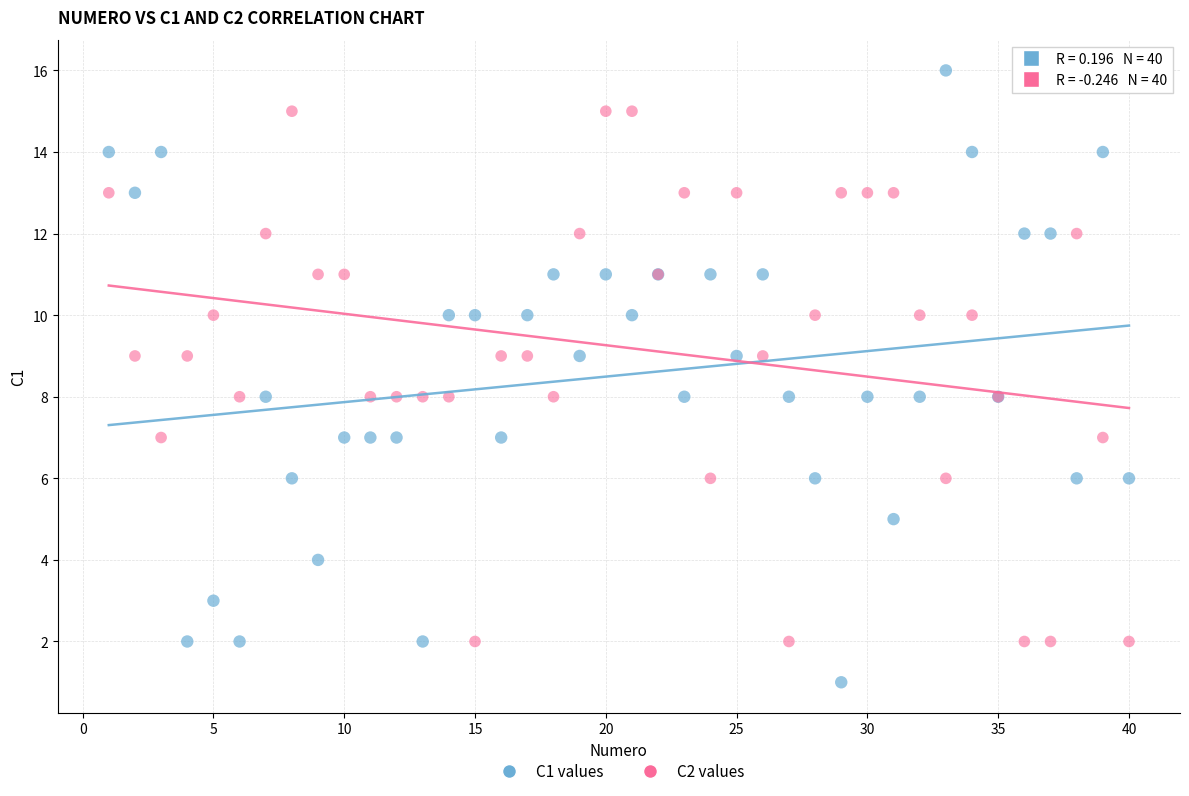

What is the X range (max minus min) for the scatter plot?

39